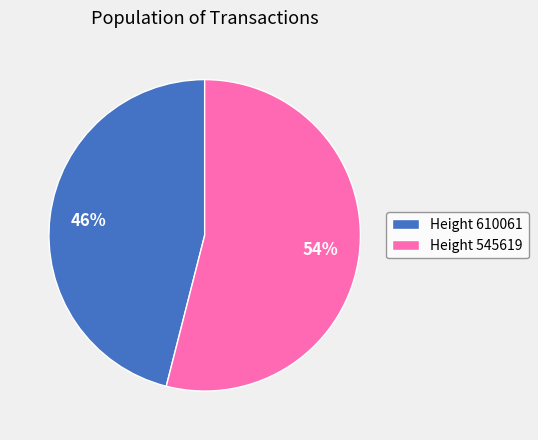

Does any single category account for the majority?

Yes